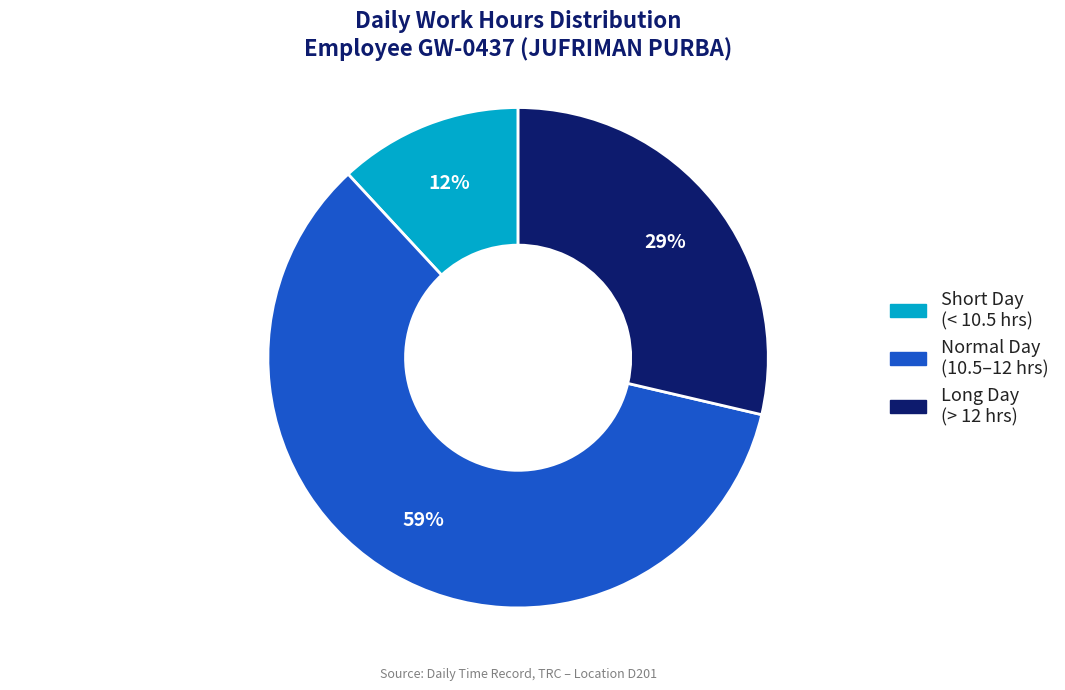

To the nearest percent, what is the average slice percentage?

33%